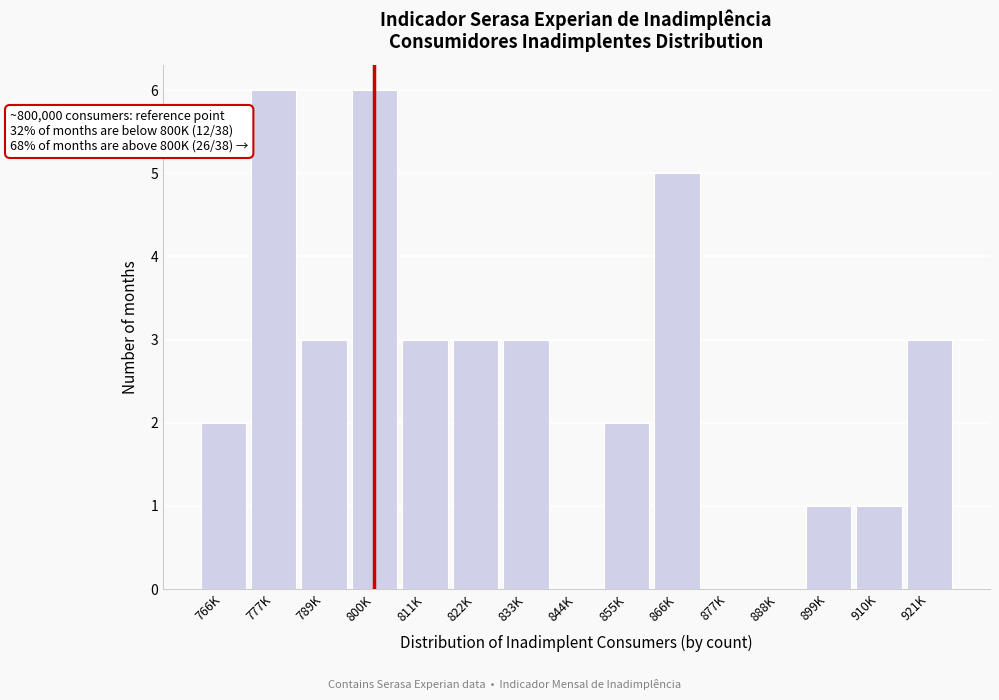

Reading left to right, extract all data points from this chart.

766K=2	777K=6	789K=3	800K=6	811K=3	822K=3	833K=3	844K=0	855K=2	866K=5	877K=0	888K=0	899K=1	910K=1	921K=3